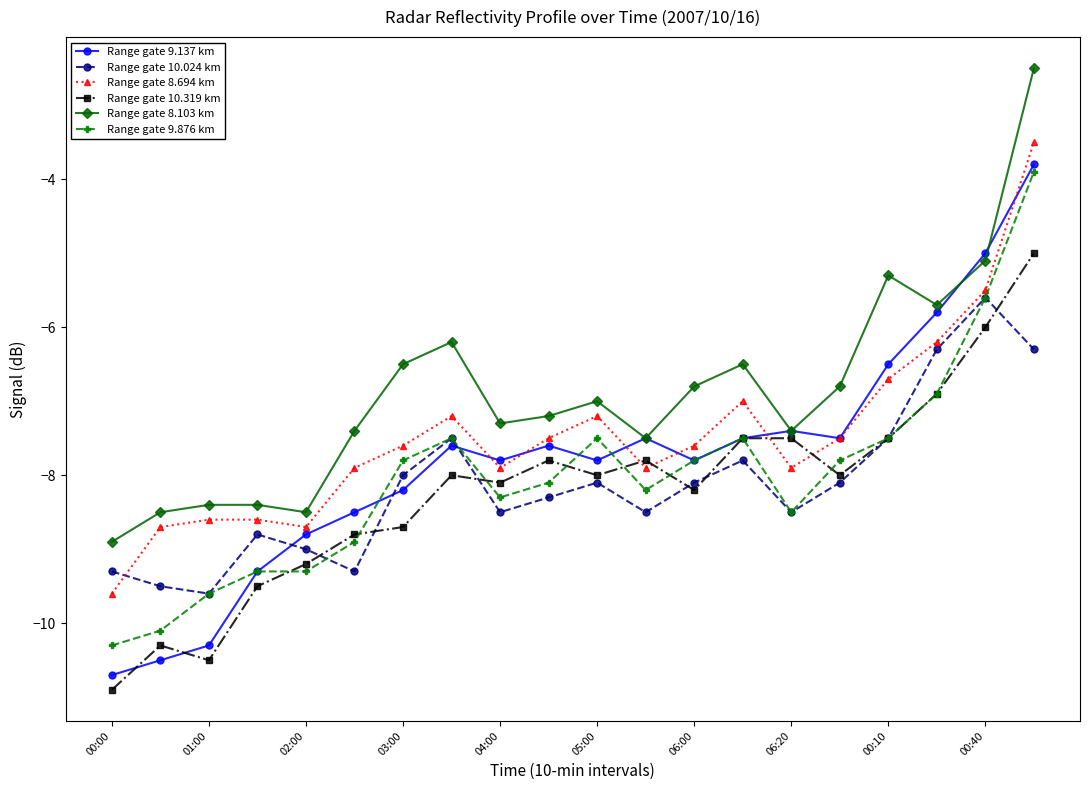

What is the maximum value shown in the chart?

-2.5